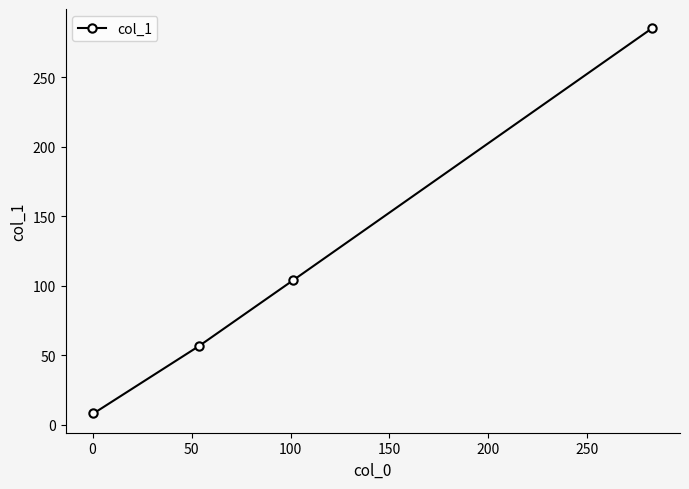

Count the number of values greater than 104.

2